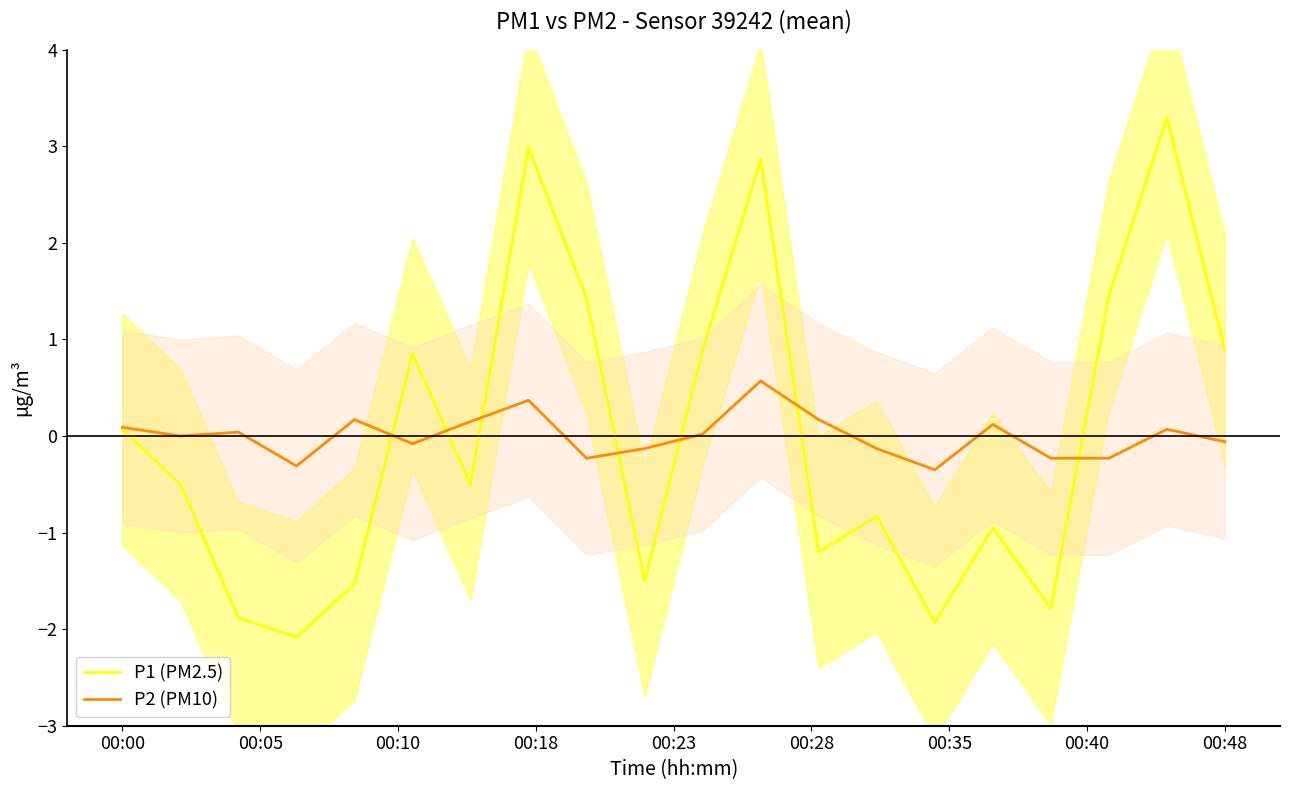

True or false: P2 (PM10) has a value of -0.0 at 9.

False